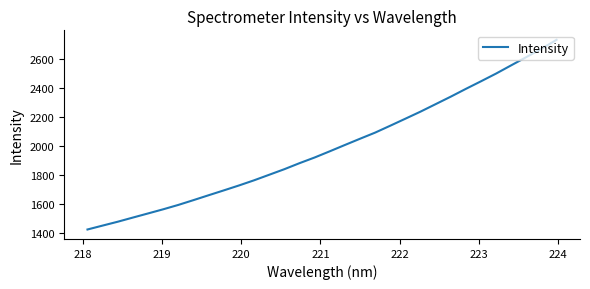

What is the maximum value shown in the chart?

2734.2